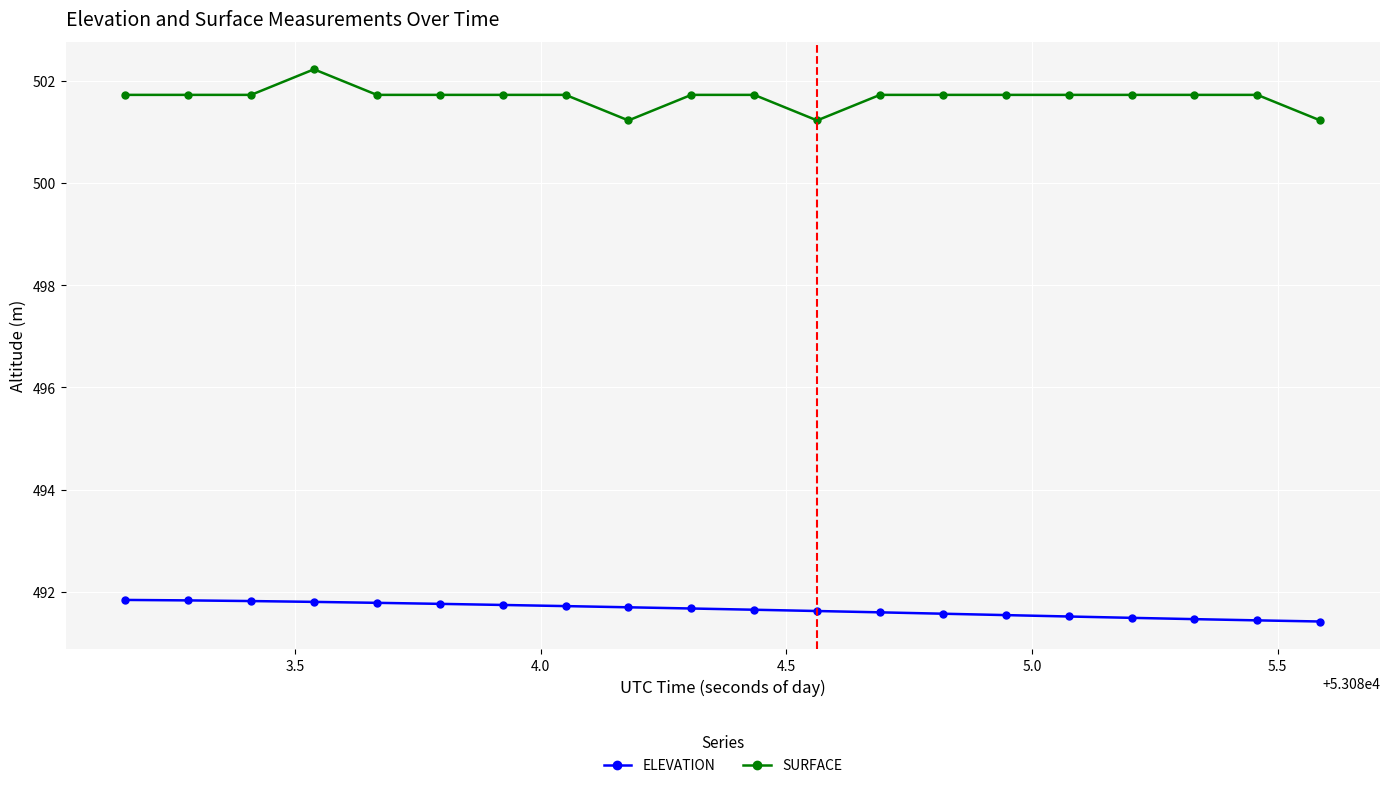

What is the value of the ELEVATION point at the 9th from the left?

491.7